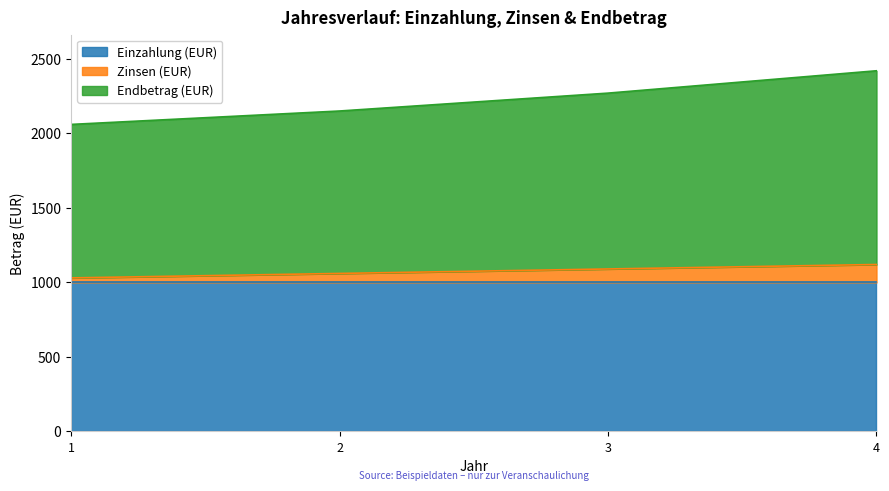

What is the total value across all series at 1?

2060